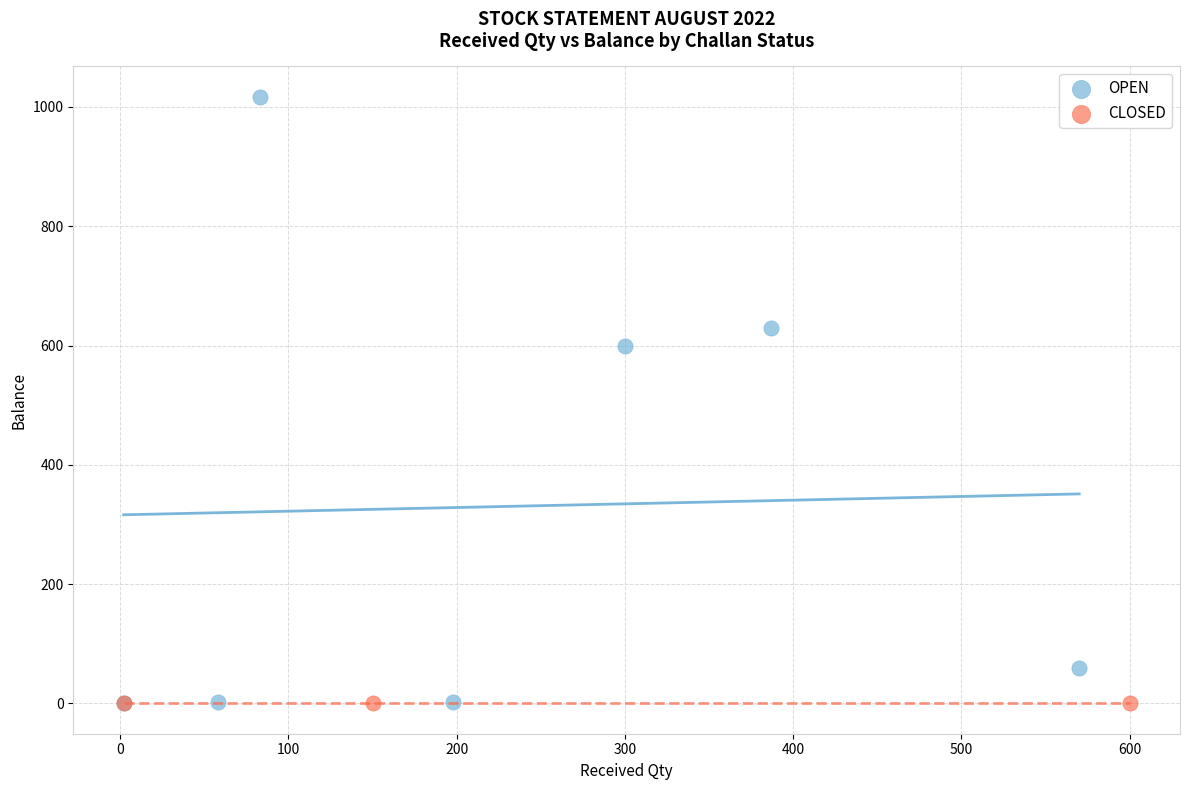

Which series contains the highest Y value?

OPEN